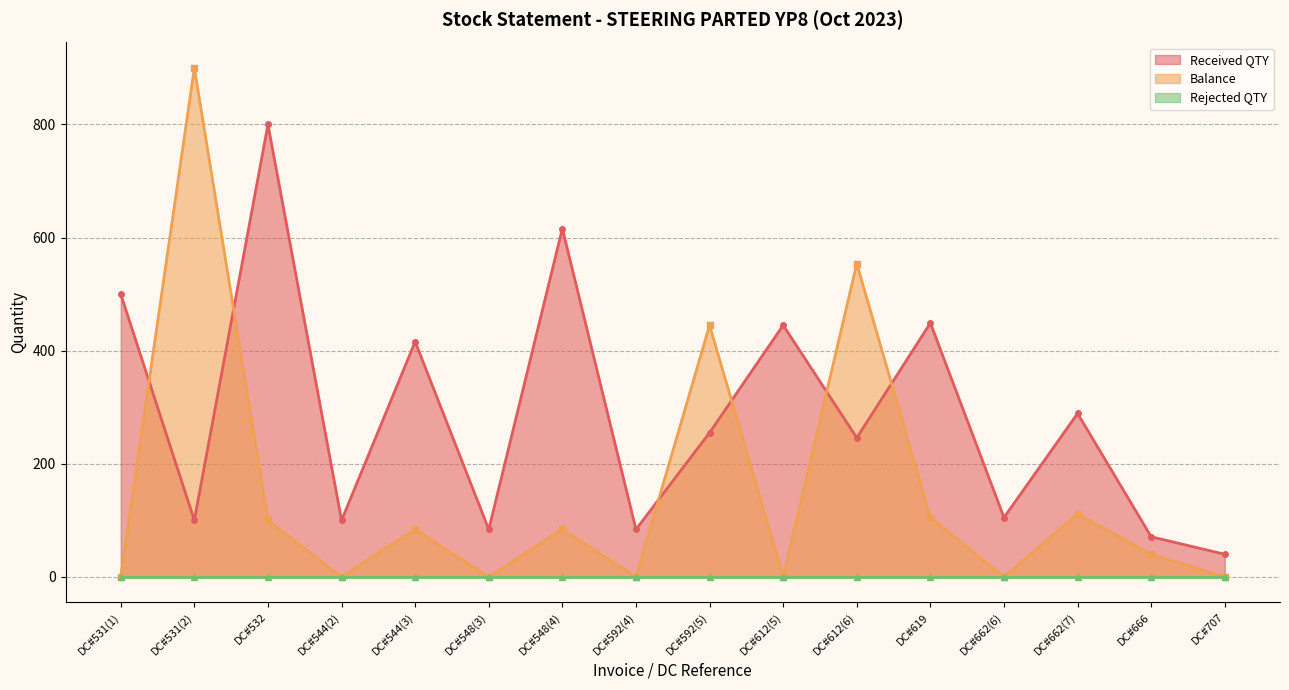

What is the minimum value for Received QTY?

40